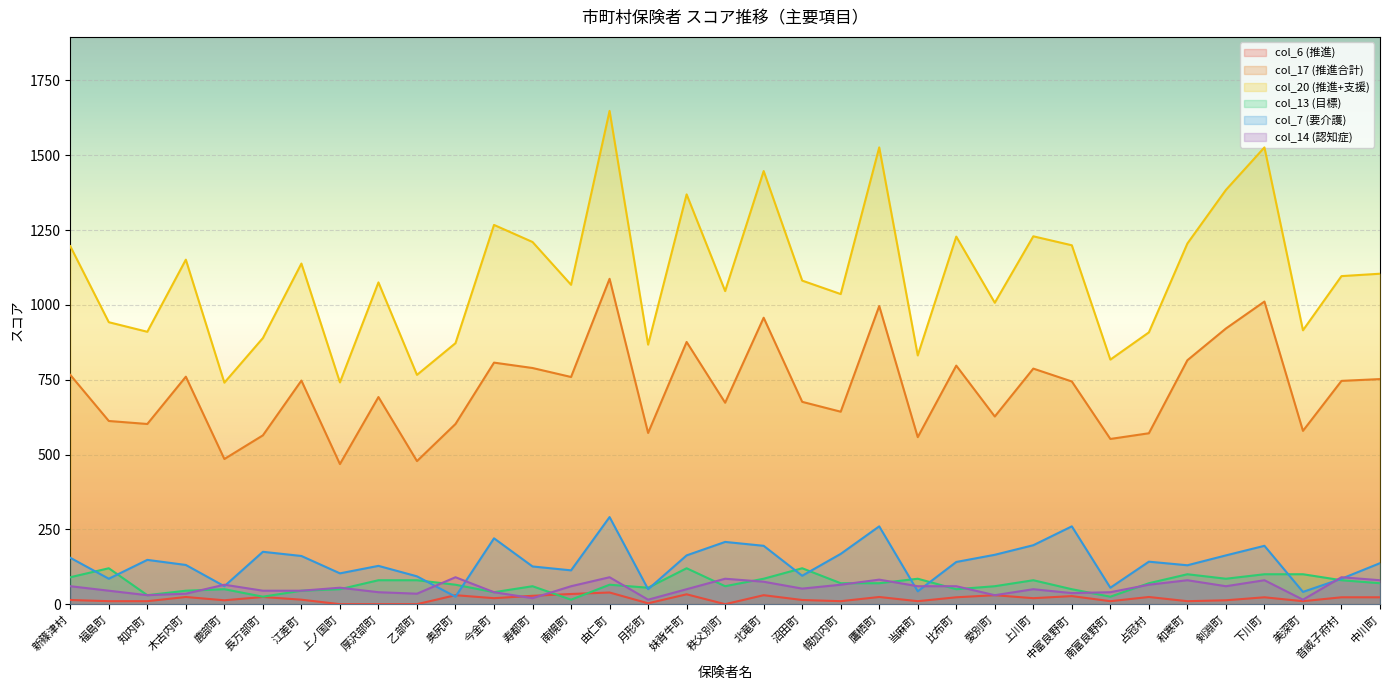

Between 福島町 and 占冠村, which is larger?

占冠村